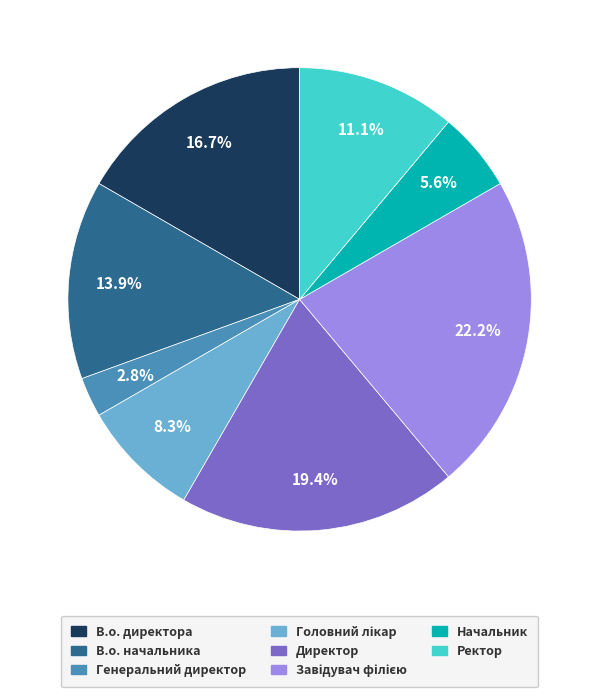

To the nearest percent, what is the average slice percentage?

12%